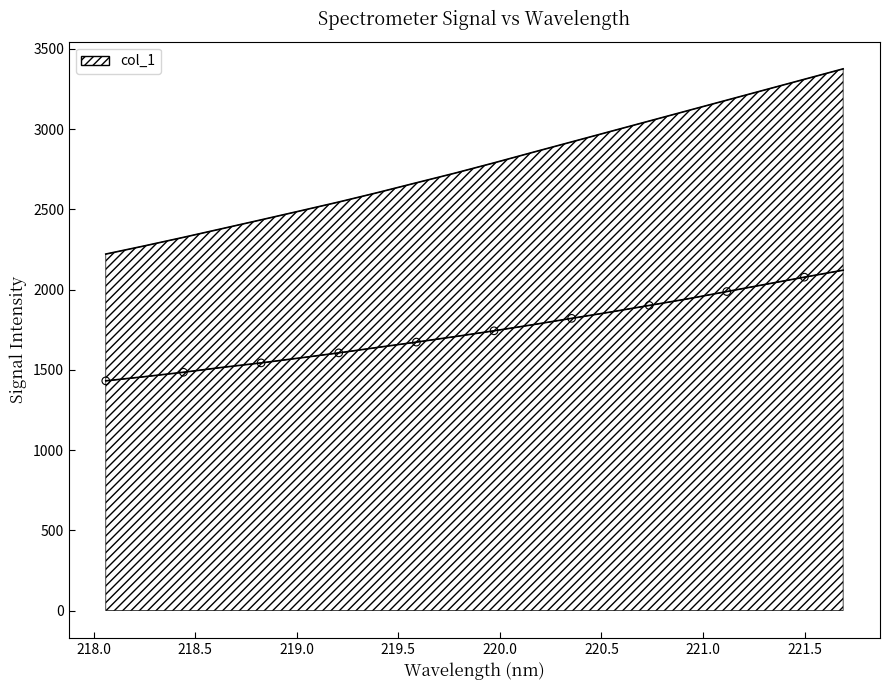

Which has a higher value, 221.3083 or 219.2067?

221.3083